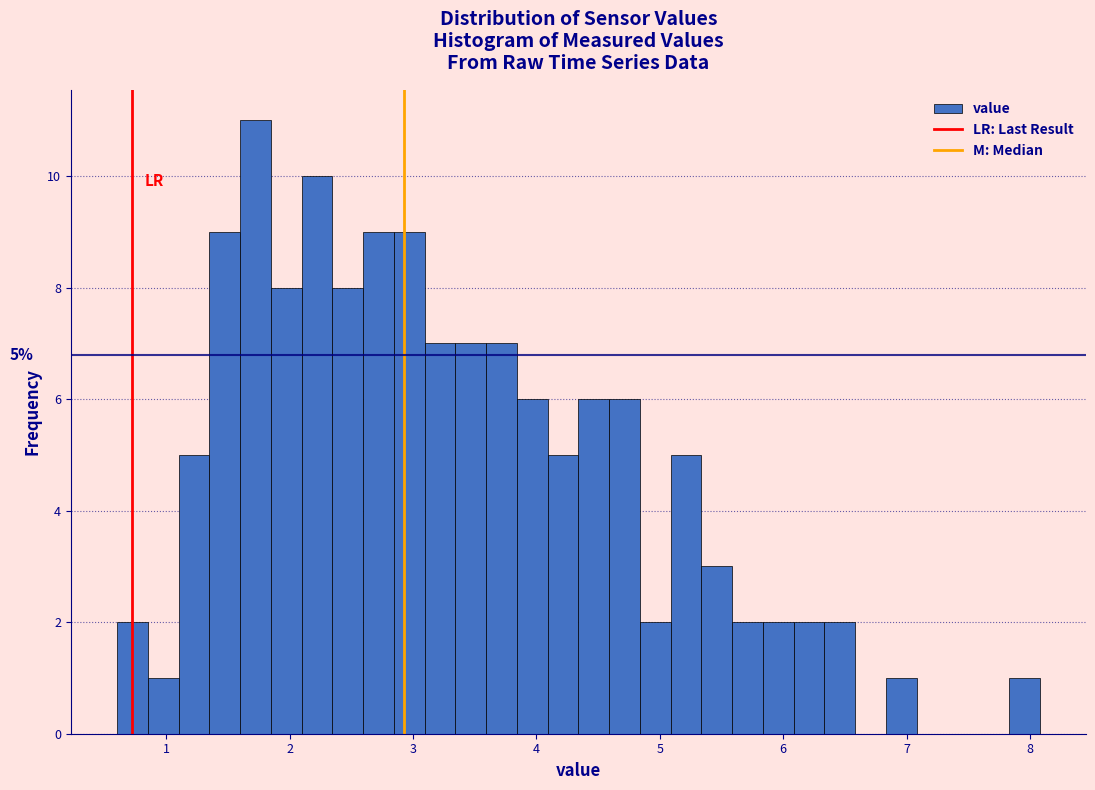

Around what value on the x-axis is the tallest bar? Give the approximate position of its centre, as read against the axis.

1.7